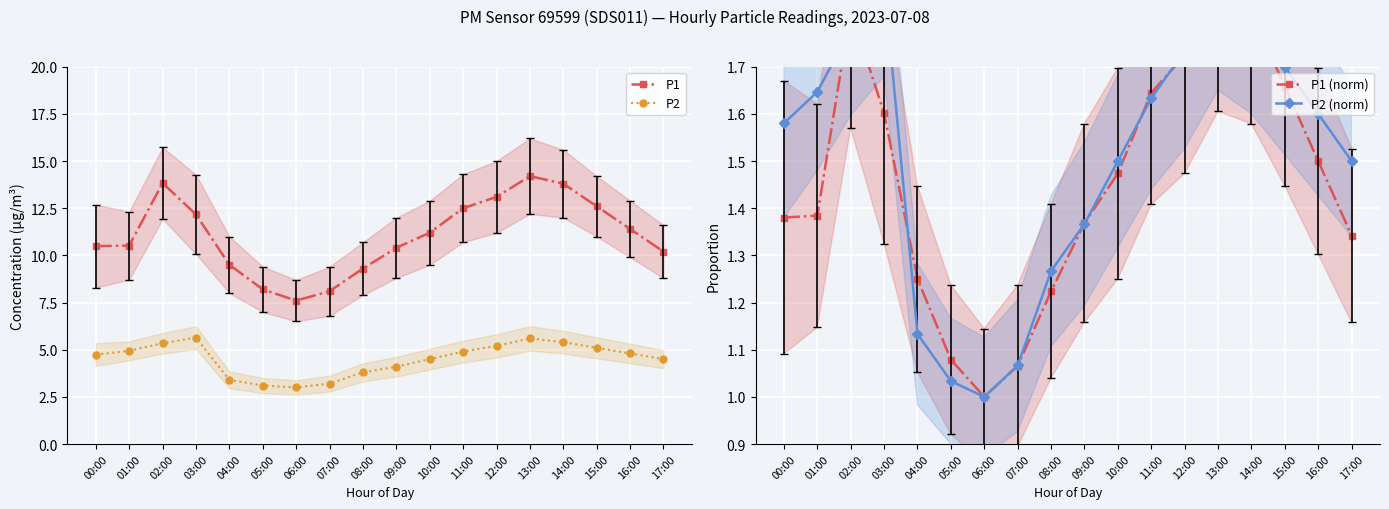

At how many categories does at least one series exceed 1?

18